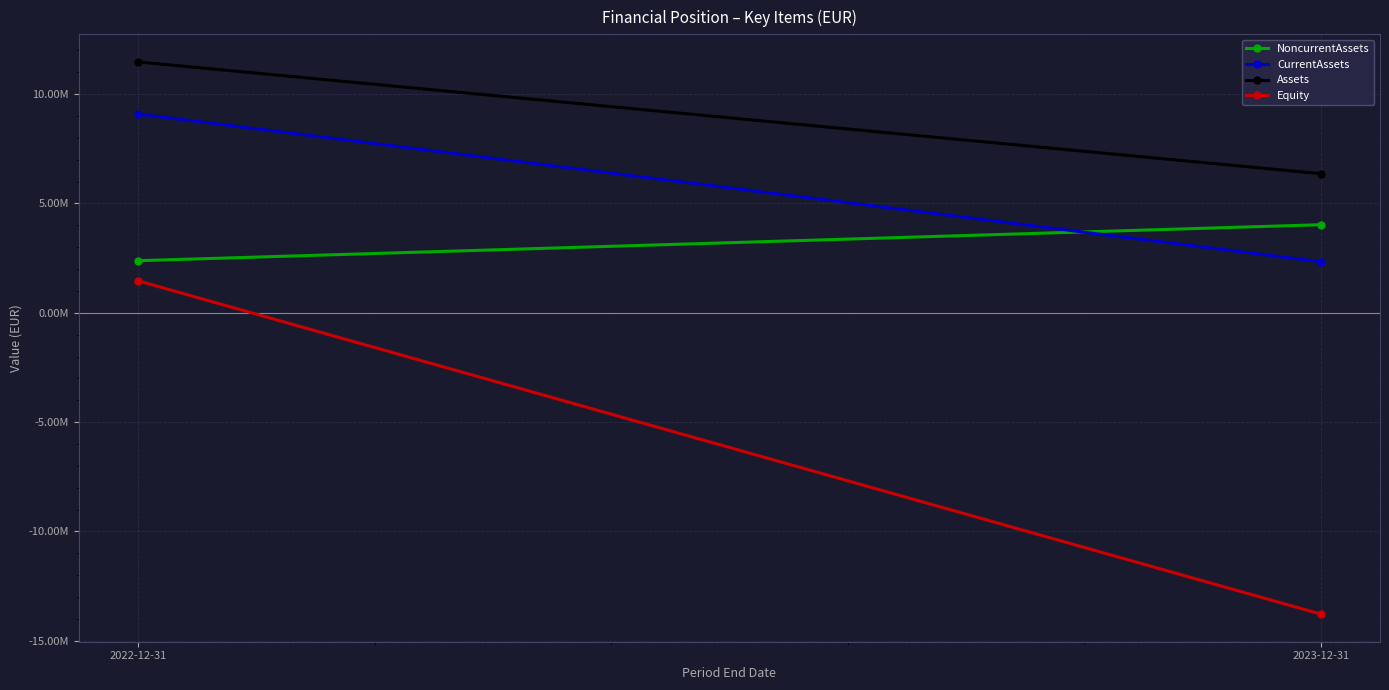

Which series has the largest range (max minus min)?

Equity